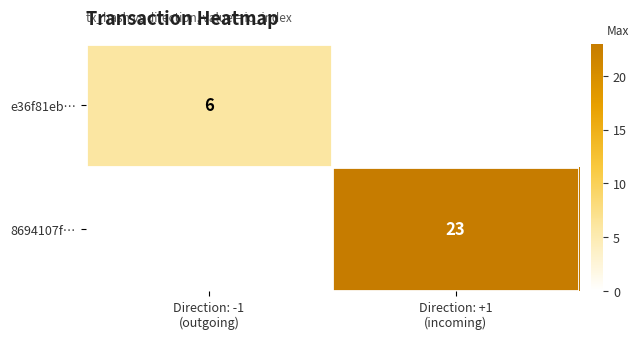

What is the difference between the highest and lowest values at Direction: -1
(outgoing)?

6